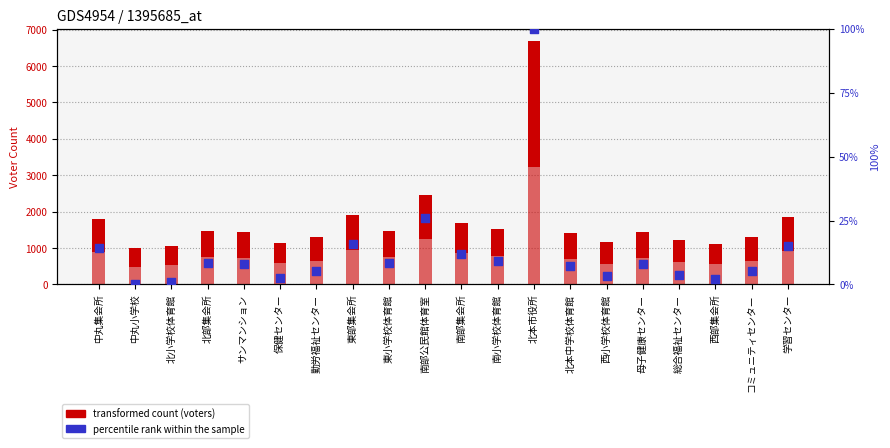

Between 母子健康センター and 東小学校体育館, which is larger?

東小学校体育館